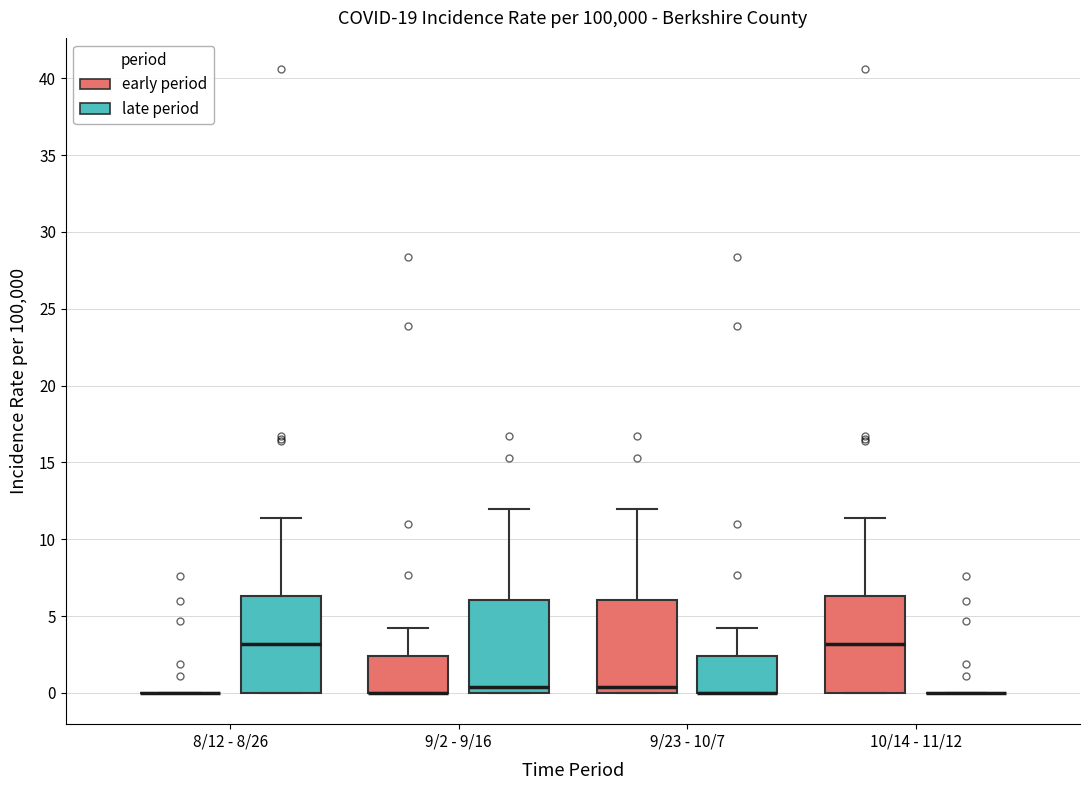

Reading left to right, transcribe this box plot: for each box, give where its median line is, the range the box spans, and where its two whiskers end, as read against the y-axis. The values are not printed on the chart, so give them approximately, as read against the axis.

8/12 - 8/26 (early period): box collapsed to a line at 0.0, whiskers 0.0 to 0.0
8/12 - 8/26 (late period): median 3.0, box 0.0 to 6.5, whiskers 0.0 to 11.5
9/2 - 9/16 (early period): median 0.0 (drawn on the box's lower edge), box 0.0 to 2.5, whiskers 0.0 to 4.0
9/2 - 9/16 (late period): median 0.5, box 0.0 to 6.0, whiskers 0.0 to 12.0
9/23 - 10/7 (early period): median 0.5, box 0.0 to 6.0, whiskers 0.0 to 12.0
9/23 - 10/7 (late period): median 0.0 (drawn on the box's lower edge), box 0.0 to 2.5, whiskers 0.0 to 4.0
10/14 - 11/12 (early period): median 3.0, box 0.0 to 6.5, whiskers 0.0 to 11.5
10/14 - 11/12 (late period): box collapsed to a line at 0.0, whiskers 0.0 to 0.0